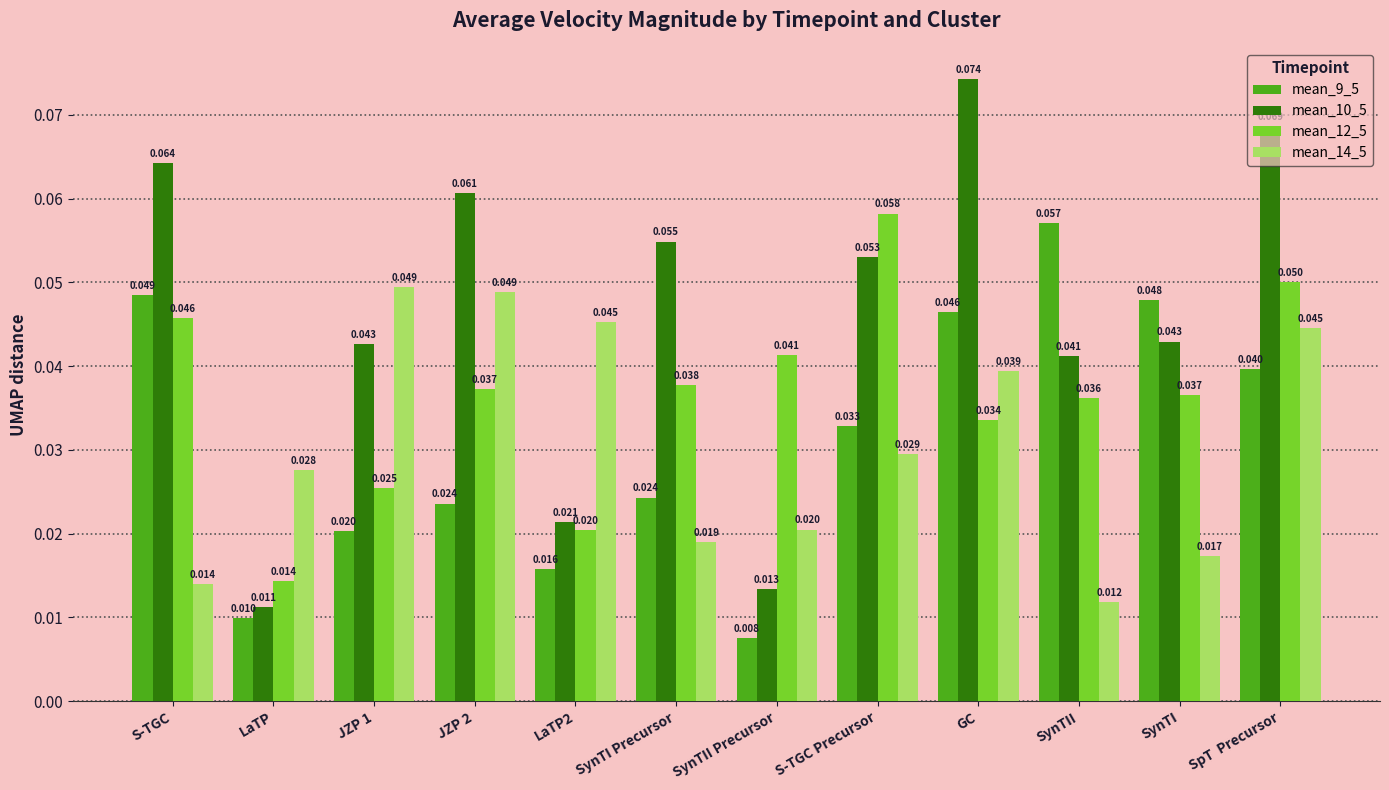

What is the total value across all series at S-TGC?

0.2